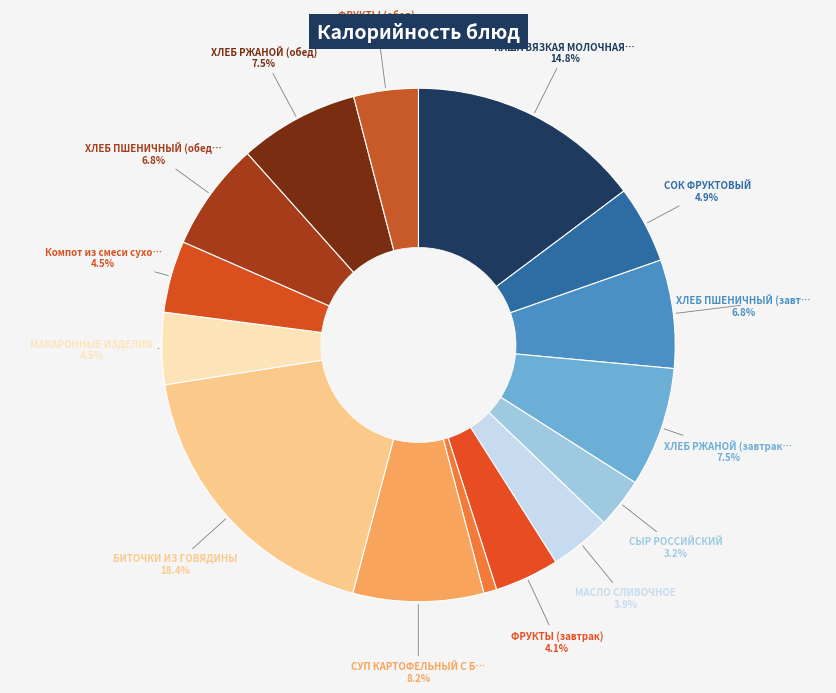

How many segments does this pie chart have?

15